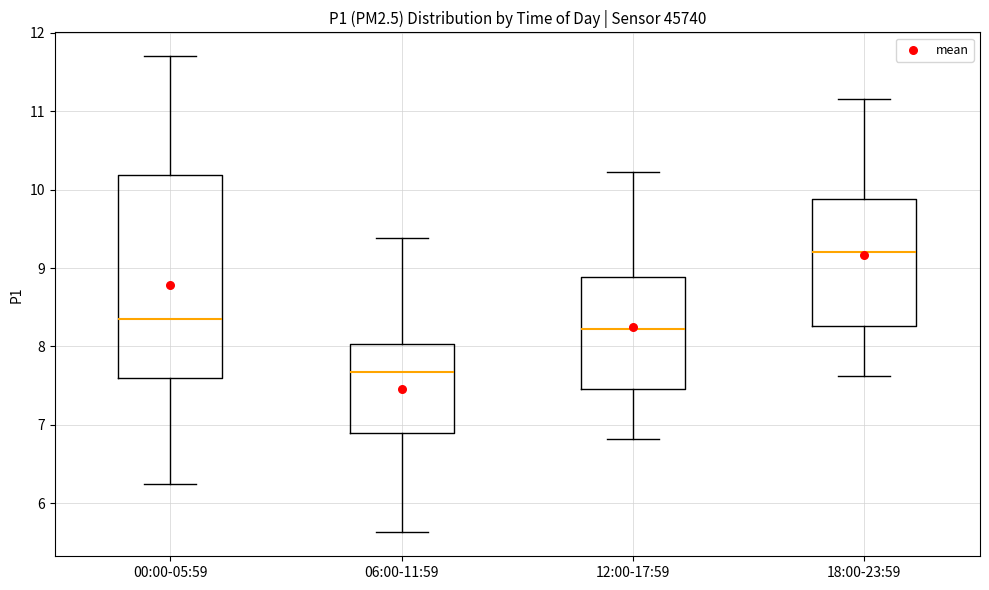

Which box has the highest median line?

18:00-23:59